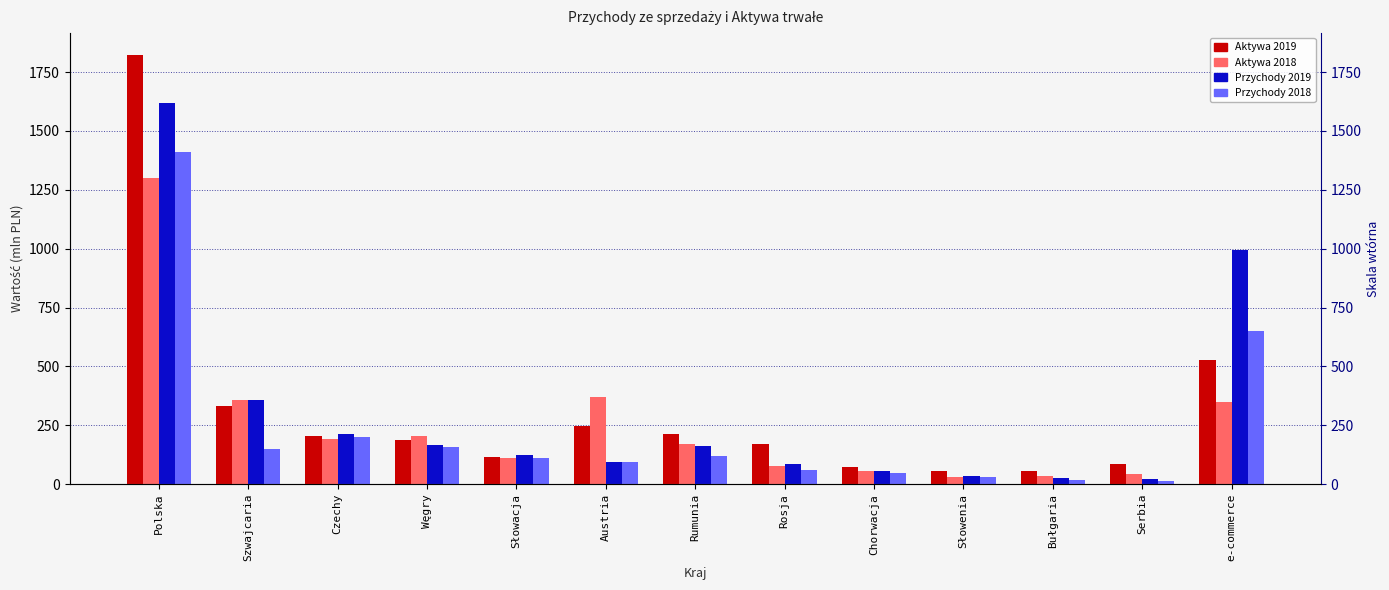

What is the highest value of the Przychody 2019 series?

1620.3